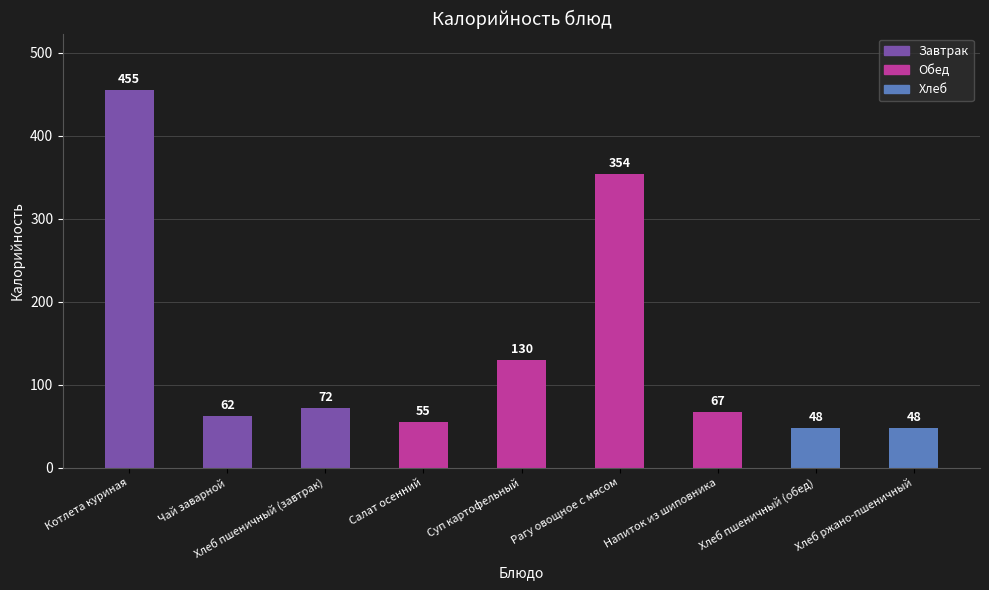

Does the chart contain stacked bars?

No